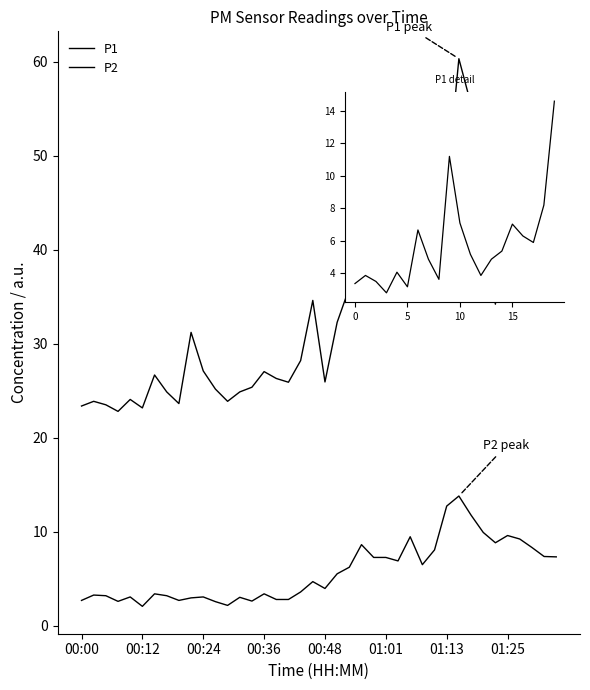

What is the maximum value shown in the chart?

60.3